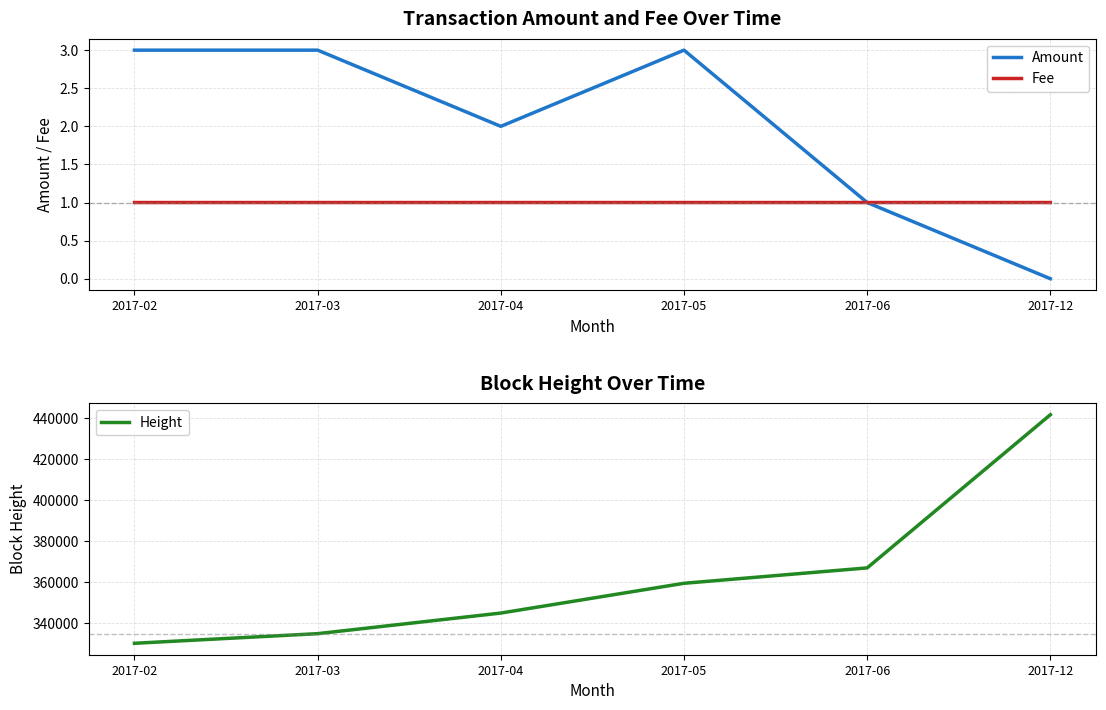

What is the sum of the Amount values at 2017-03 and 2017-04?

5.0